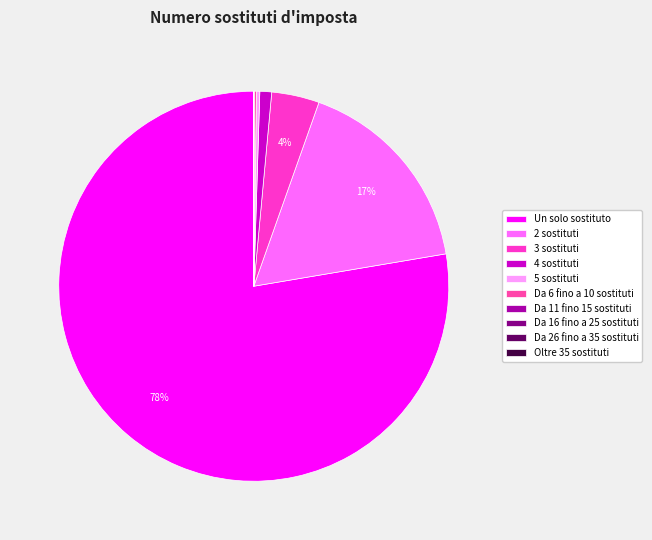

Approximately how many times larger is the value at 5 sostituti compared to Oltre 35 sostituti?

6250.1